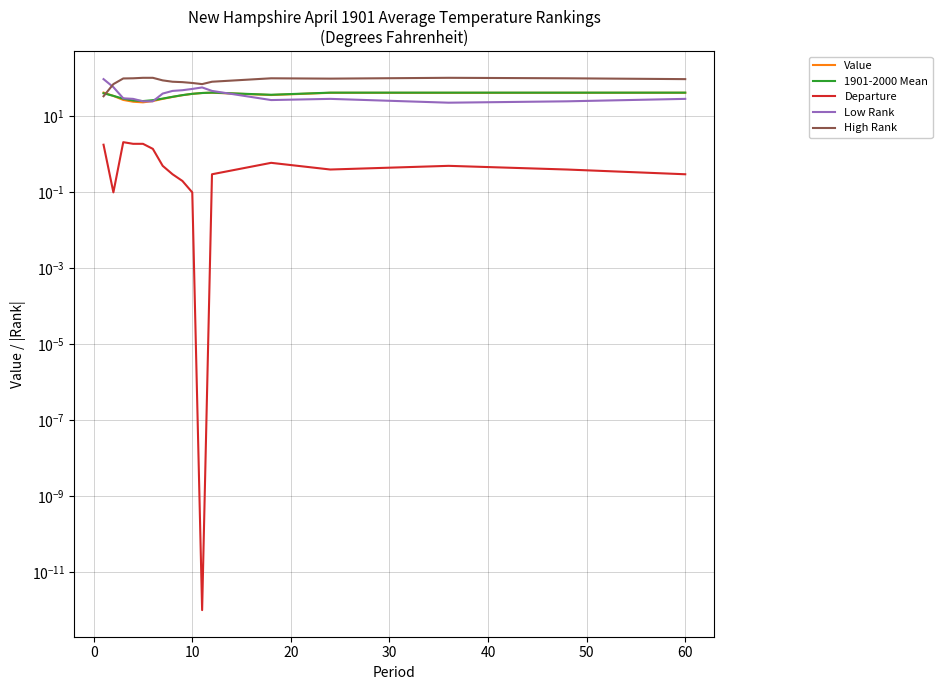

Reading left to right, what are all the values shown in this chart?

Value: 42.5	34.7	27.2	24.4	23.5	25.4	29.0	32.6	36.2	39.3	41.4	42.1	36.6	41.9	41.8	41.9	42.0
1901-2000 Mean: 40.7	34.8	29.3	26.3	25.4	26.8	29.5	32.9	36.4	39.4	41.4	42.4	37.2	42.3	42.3	42.3	42.3
Departure: 1.8	0.1	2.1	1.9	1.9	1.4	0.5	0.3	0.2	0.1	0.0	0.3	0.6	0.4	0.5	0.4	0.3
Low Rank: 96.0	59.0	30.0	29.0	25.0	25.0	40.0	47.0	49.0	53.0	58.0	47.0	27.0	29.0	23.0	25.0	29.0
High Rank: 34.0	71.0	100.0	101.0	104.0	104.0	89.0	82.0	80.0	76.0	71.0	82.0	101.0	99.0	104.0	101.0	96.0